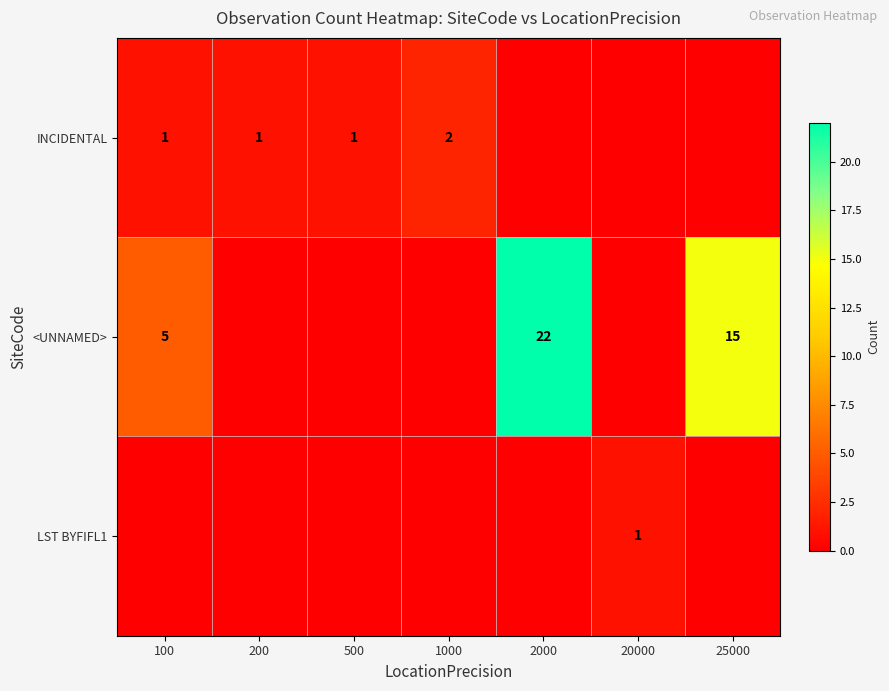

True or false: <UNNAMED> has a value of 22 at 2000.

True